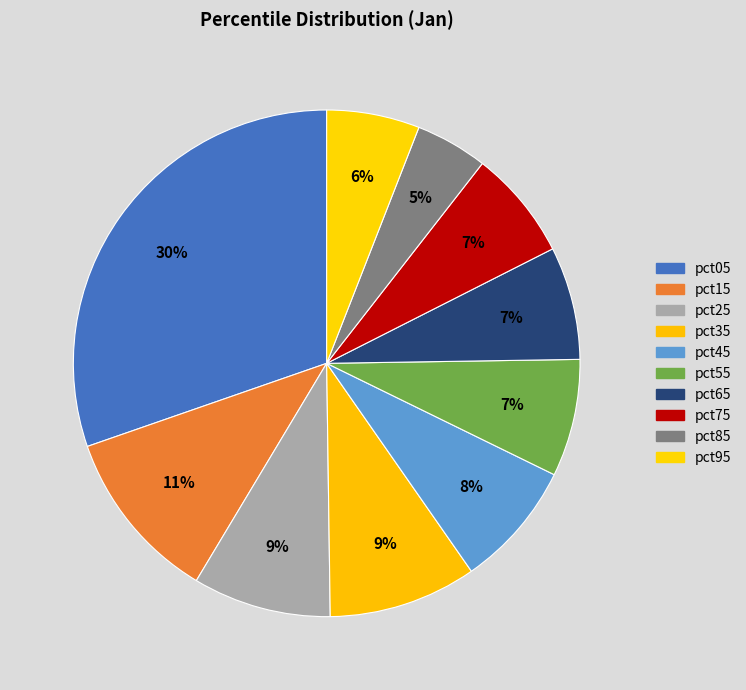

To the nearest percent, what is the combined percentage of pct45 and pct95?

14%